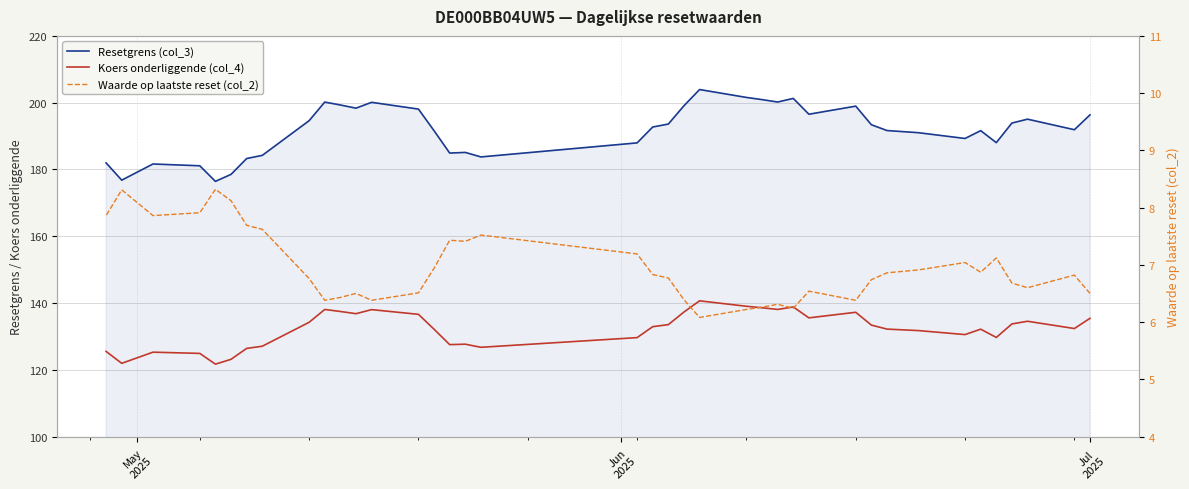

Does the chart display data point markers on the line(s)?

No